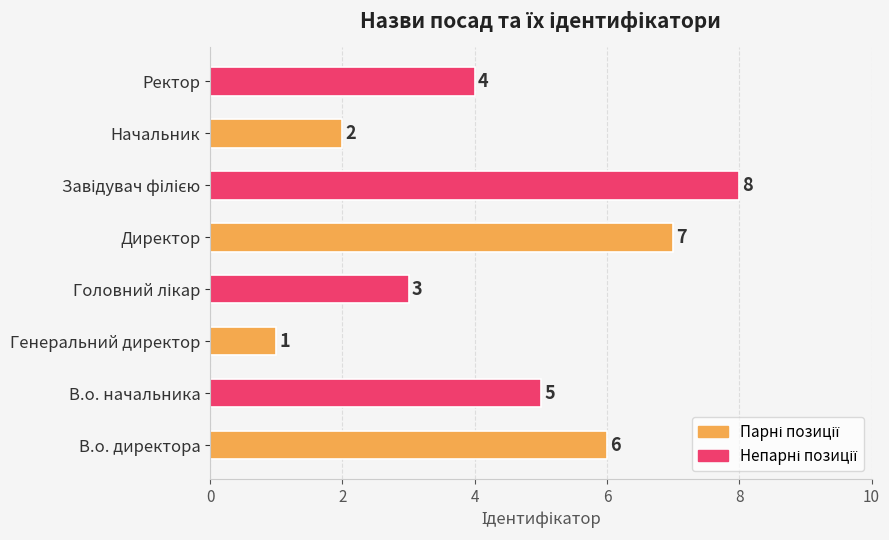

Which category has the lowest value across all series?

Генеральний директор